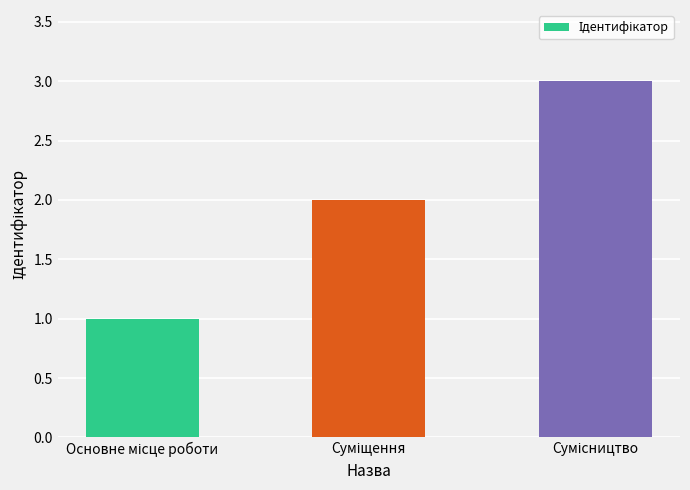

What is the greatest value displayed?

3